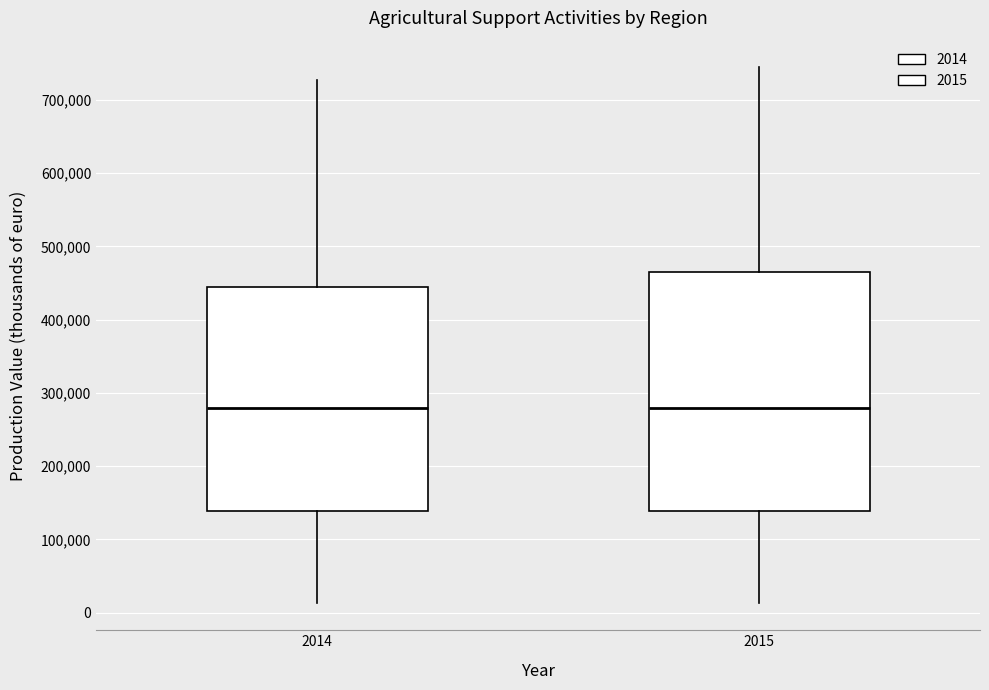

Where is the upper edge of the box at x = 2015 on the y-axis? The values are not printed on the chart, so give them approximately, as read against the axis.

460000